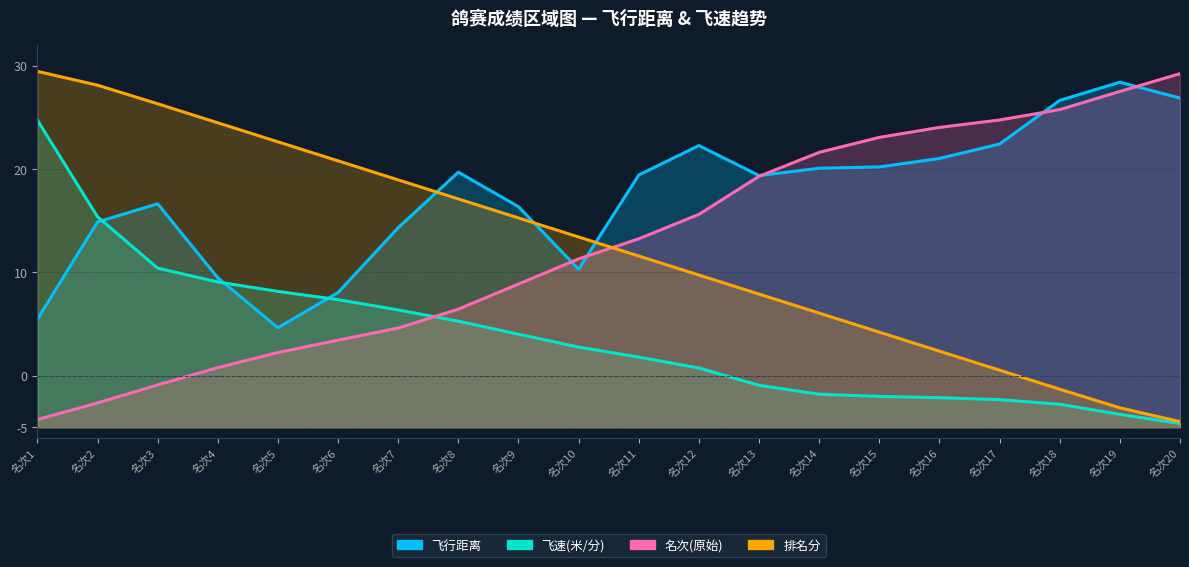

After their last crossing, which series has the higher values: 排名分 or 名次(原始)?

名次(原始)